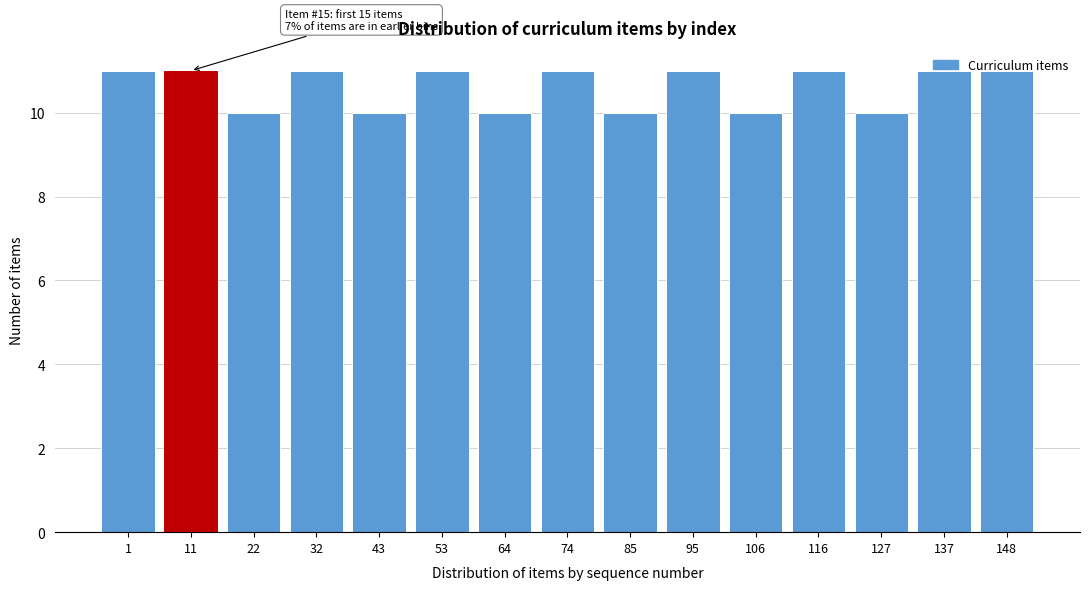

What is the minimum value shown in the chart?

10